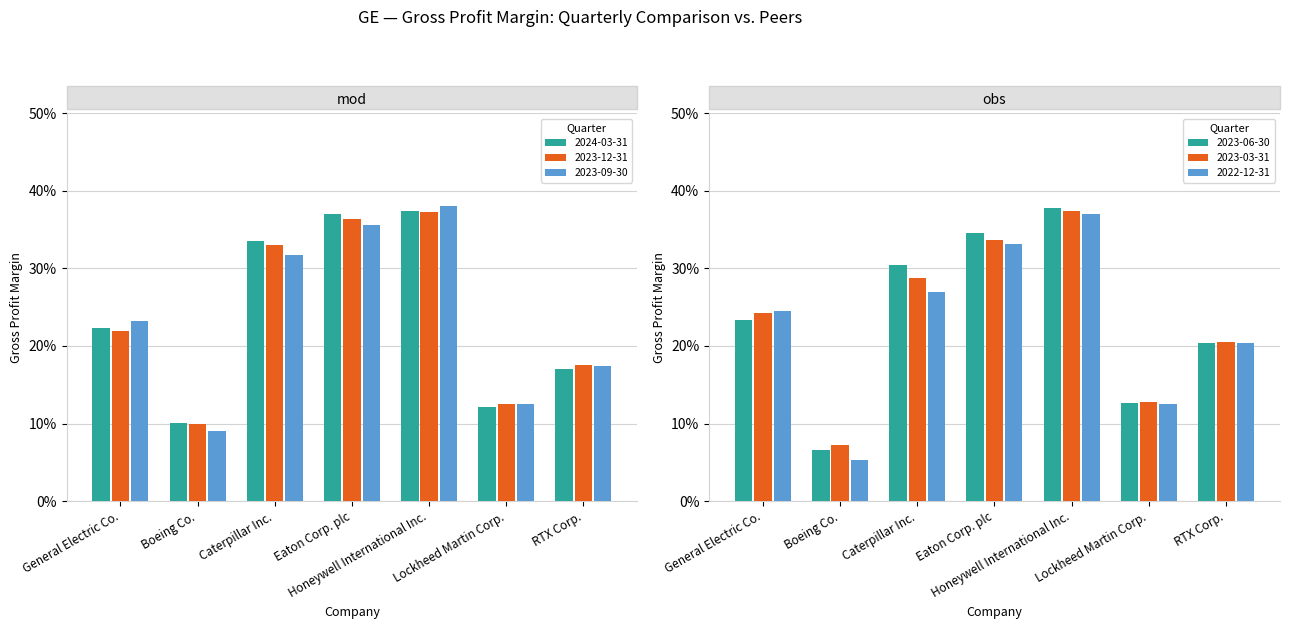

What position from the left is Honeywell International Inc.?

5